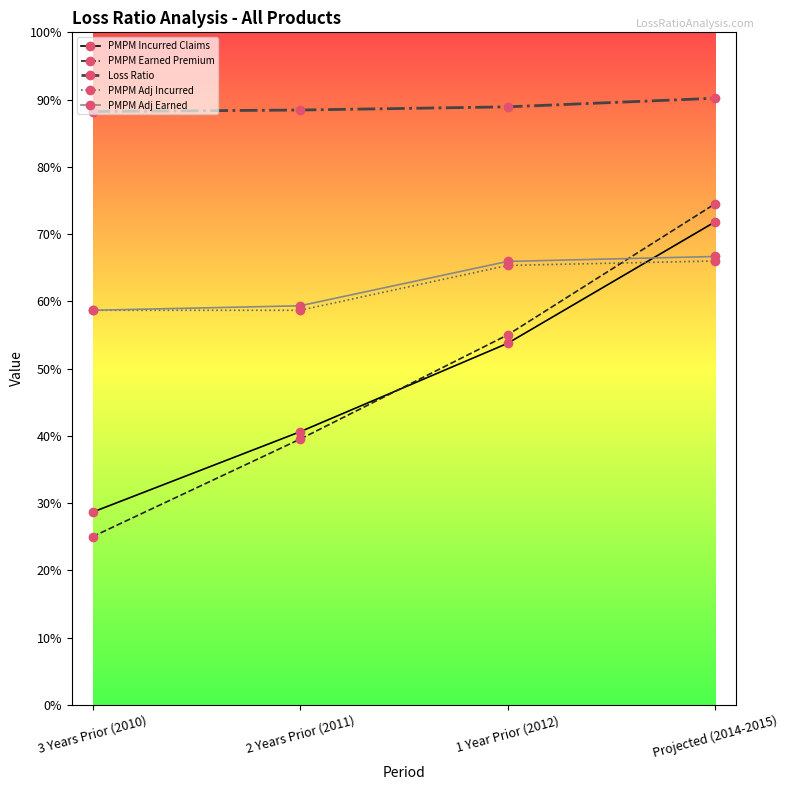

List the labels in order of PMPM Adj Incurred value, largest first.

Projected (2014-2015), 1 Year Prior (2012), 3 Years Prior (2010), 2 Years Prior (2011)